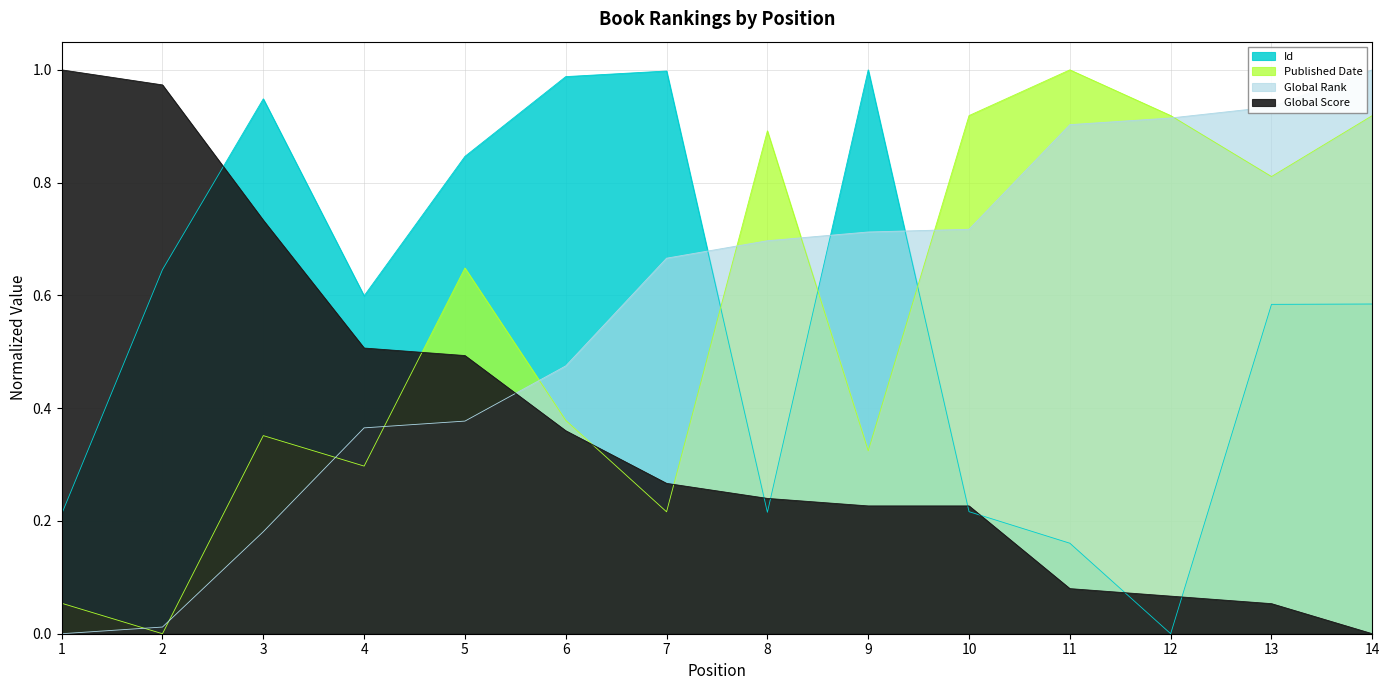

Which series has the largest total across all categories?

Id